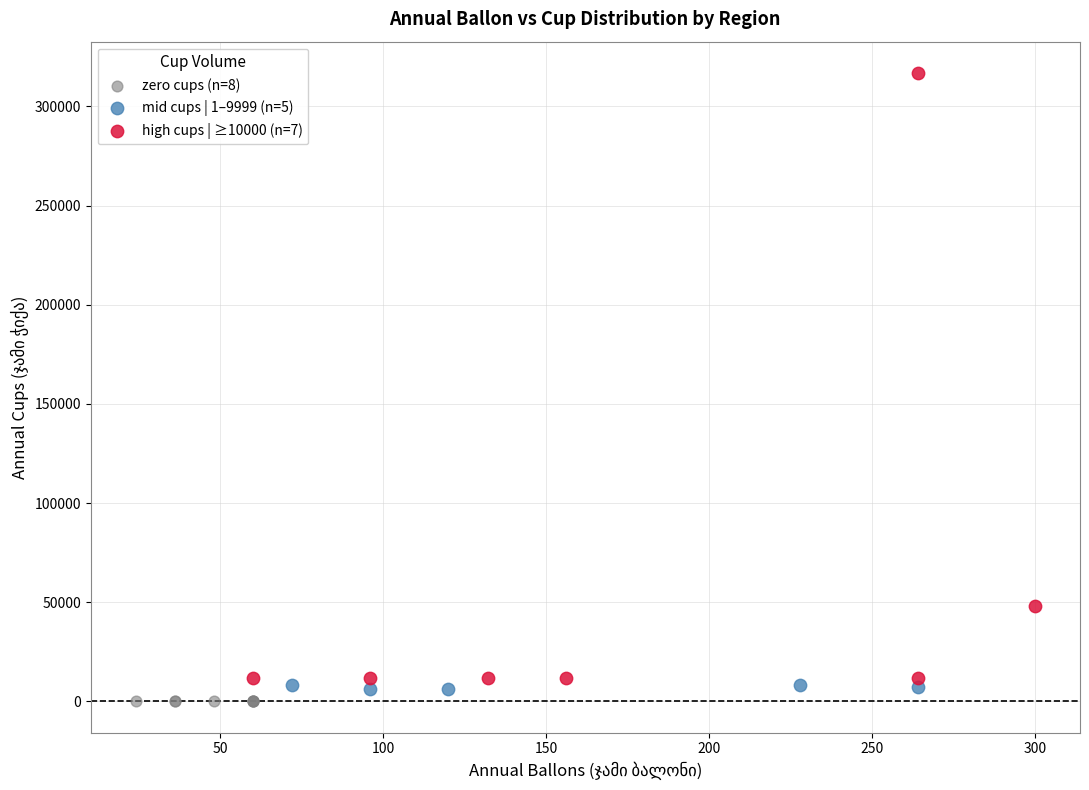

Which series contains the highest Y value?

high cups | ≥10000 (n=7)